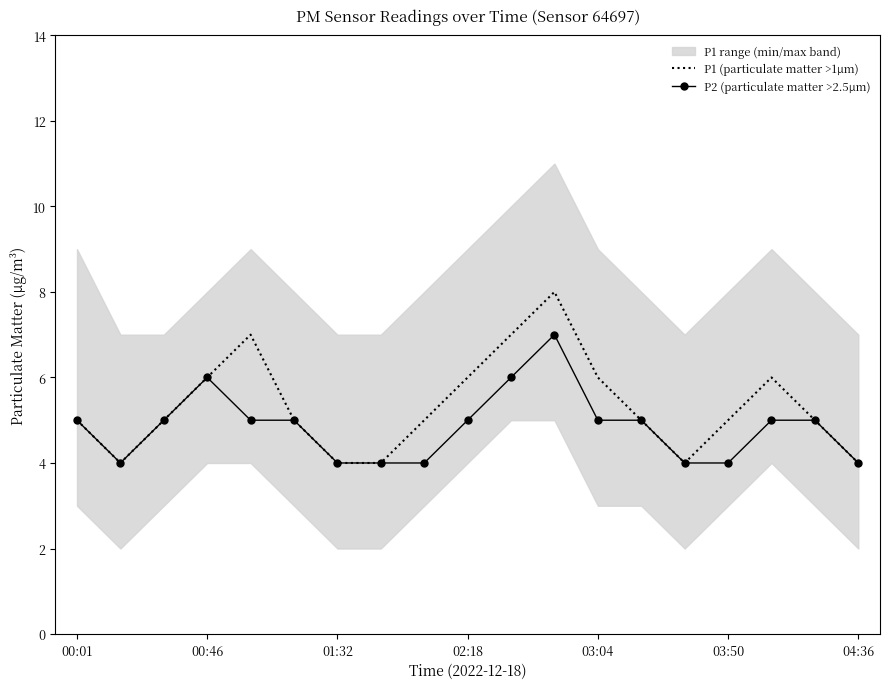

At which label is P2 (particulate matter >2.5μm) closest to 5?

00:01